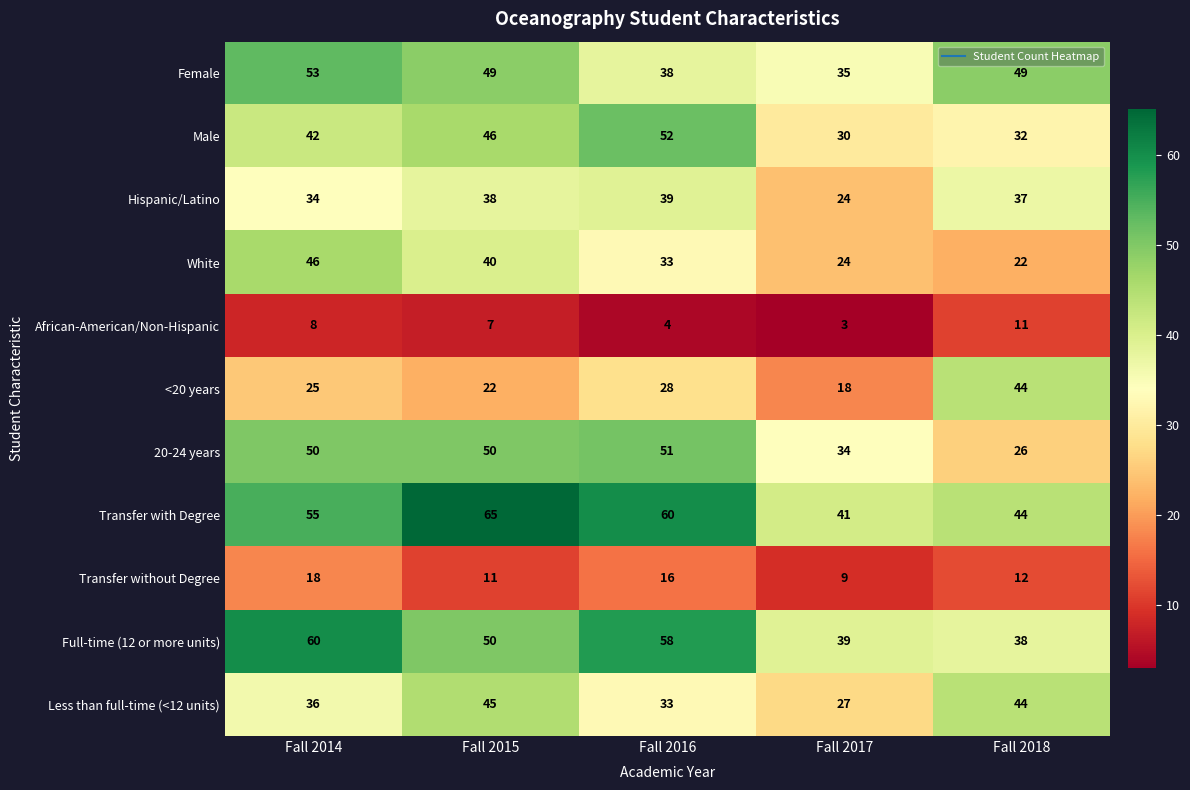

What is the total value across all series at Fall 2017?

284